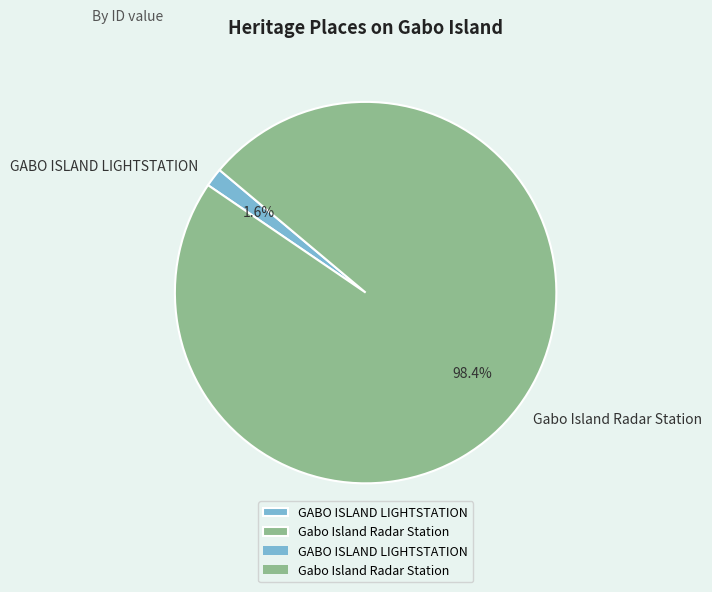

The GABO ISLAND LIGHTSTATION slice represents 2% of the pie. True or false?

True